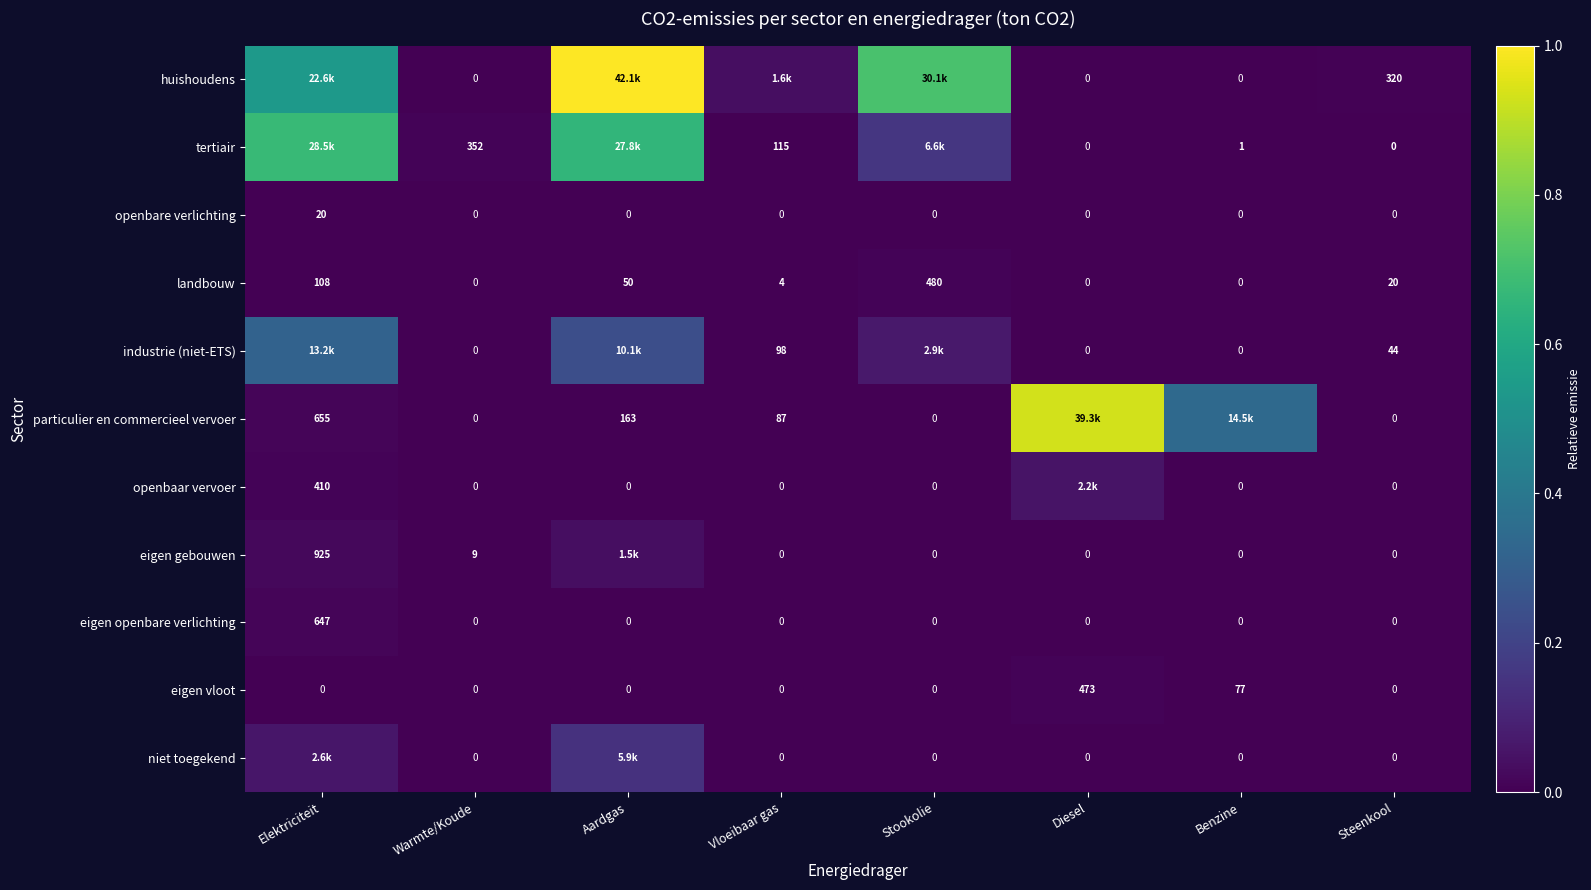

Where does the landbouw series first go above 20?

Elektriciteit